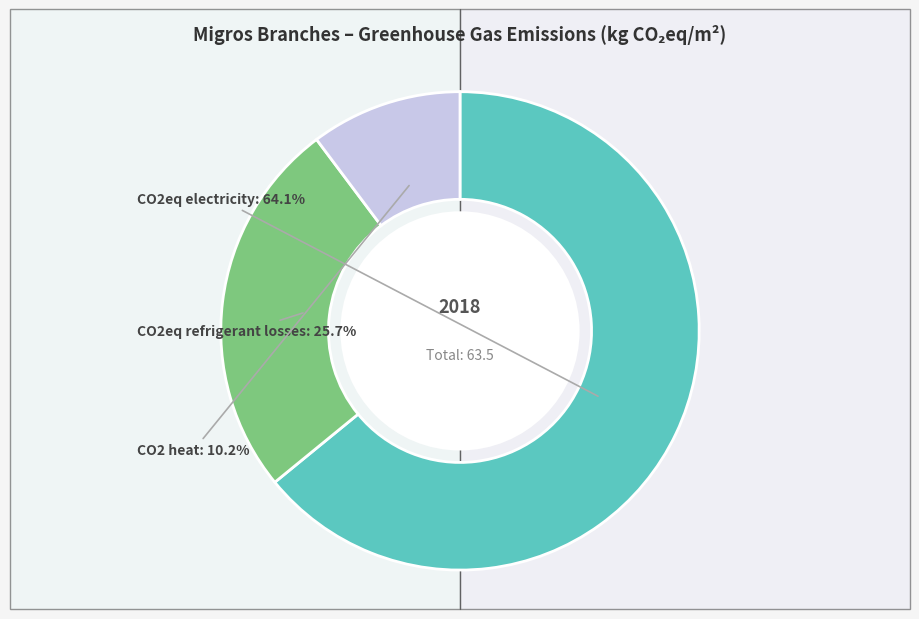

To the nearest percent, what is the average slice percentage?

33%